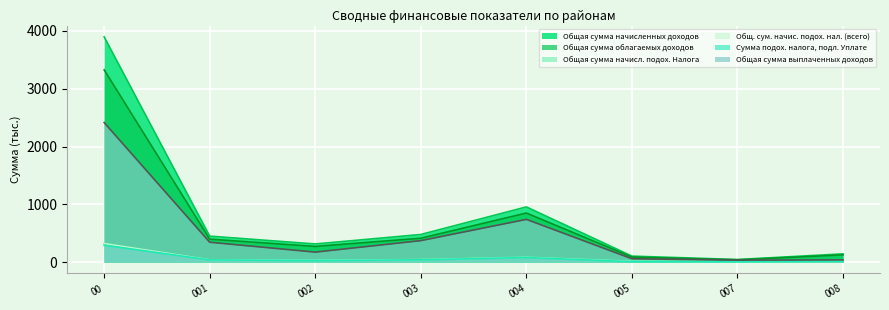

True or false: Общая сумма облагаемых доходов and Общая сумма начисл. подох. Налога intersect in this chart.

False